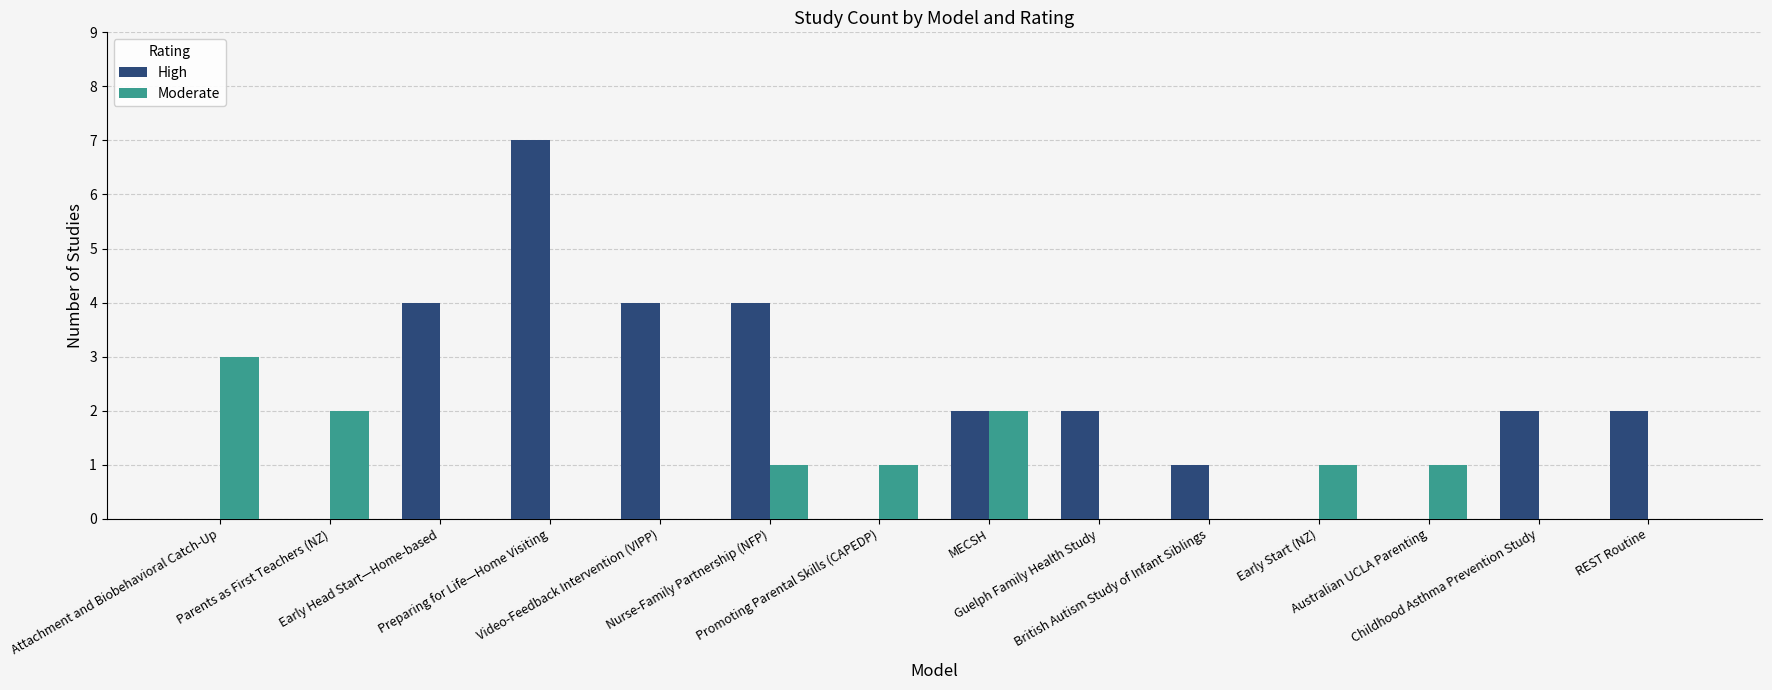

The Moderate series shows 0 at Early Head Start—Home-based. True or false?

True